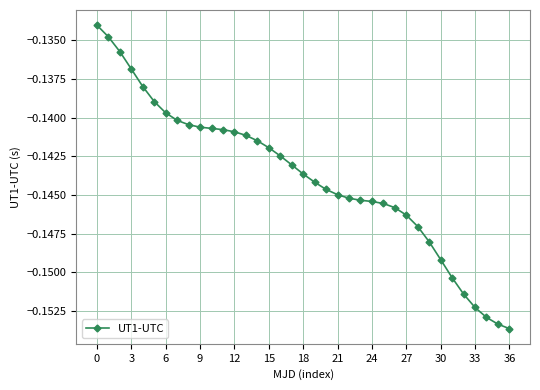

What is the sum of all values?

-5.3